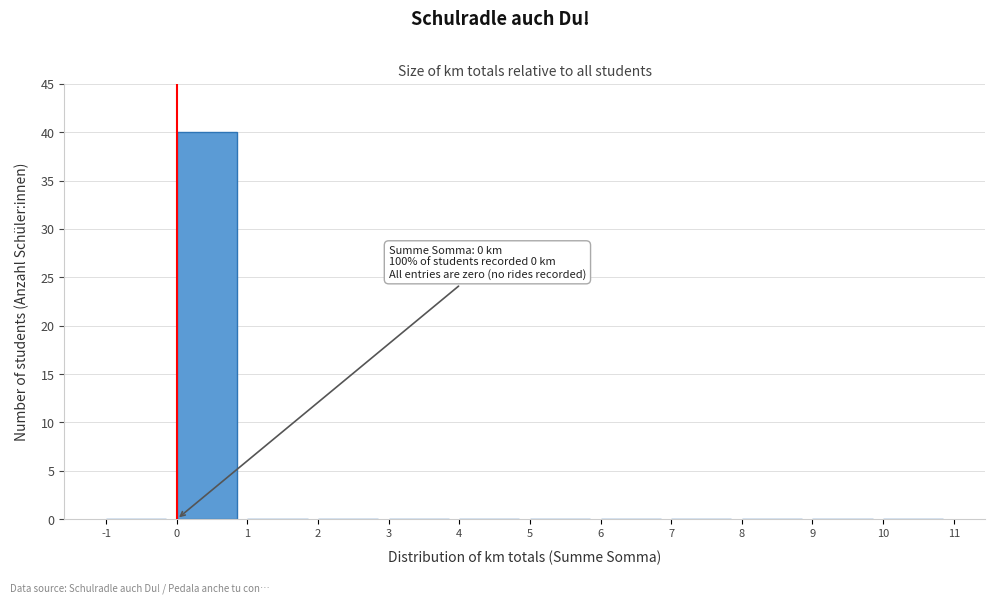

Which range on the x-axis has the tallest bar?

0 to 1